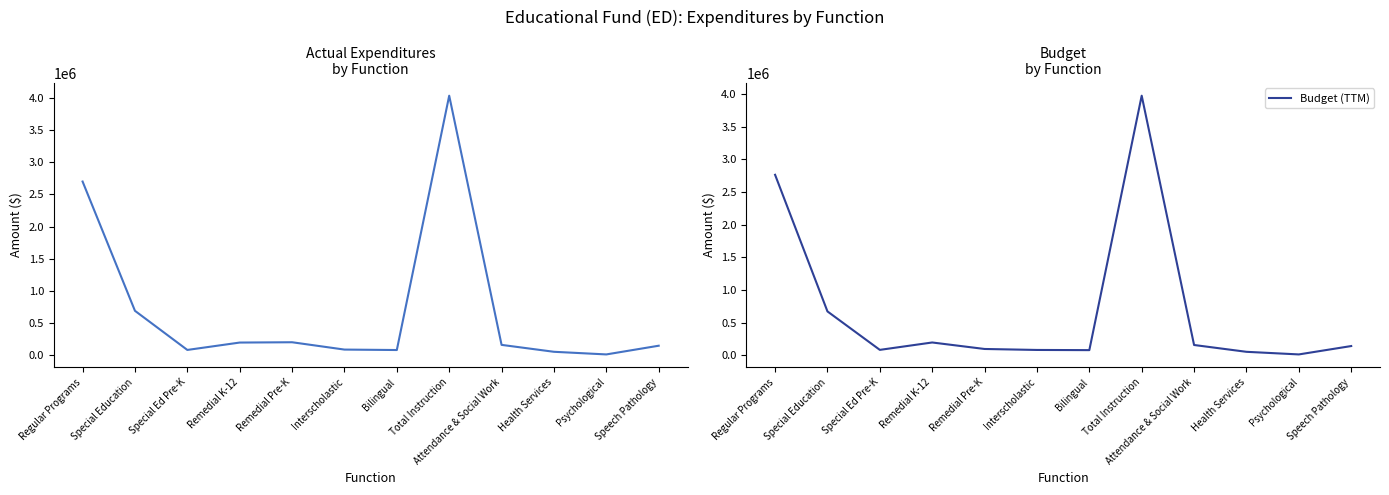

True or false: Total Actual has more than 2 interior local peaks.

False